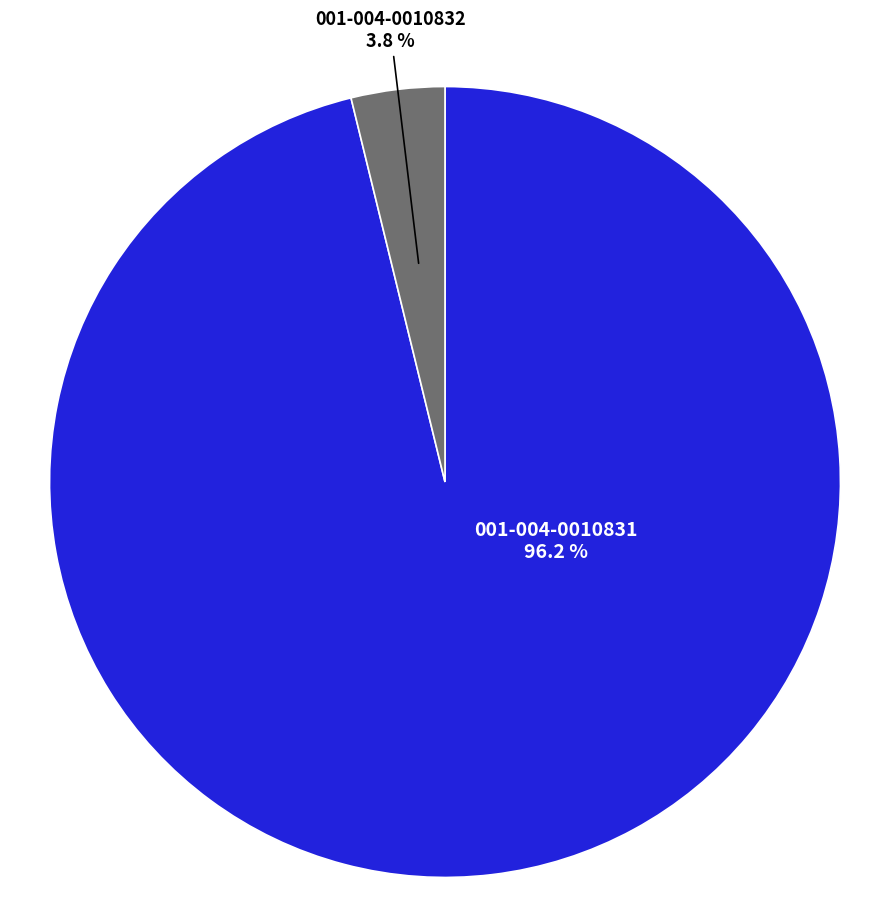

The 001-004-0010831 slice represents 96% of the pie. True or false?

True